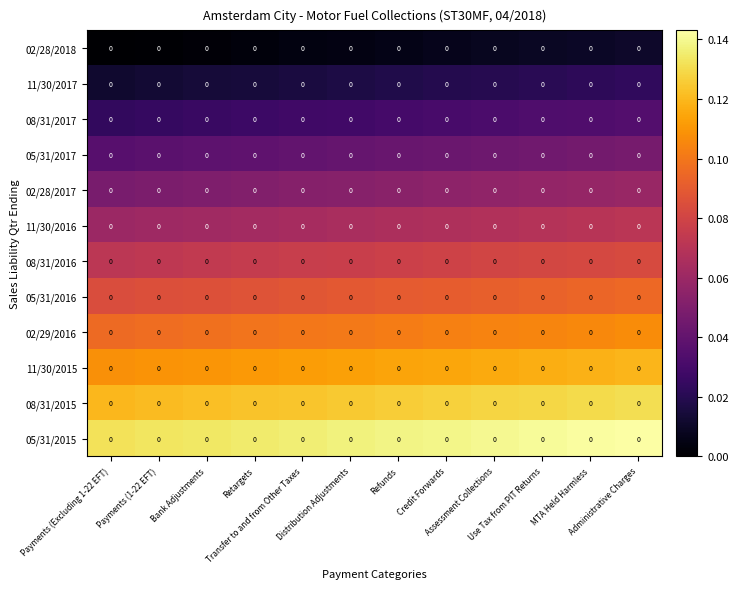

At Assessment Collections, list the series in order from largest to smallest.

05/31/2015, 08/31/2015, 11/30/2015, 02/29/2016, 05/31/2016, 08/31/2016, 11/30/2016, 02/28/2017, 05/31/2017, 08/31/2017, 11/30/2017, 02/28/2018